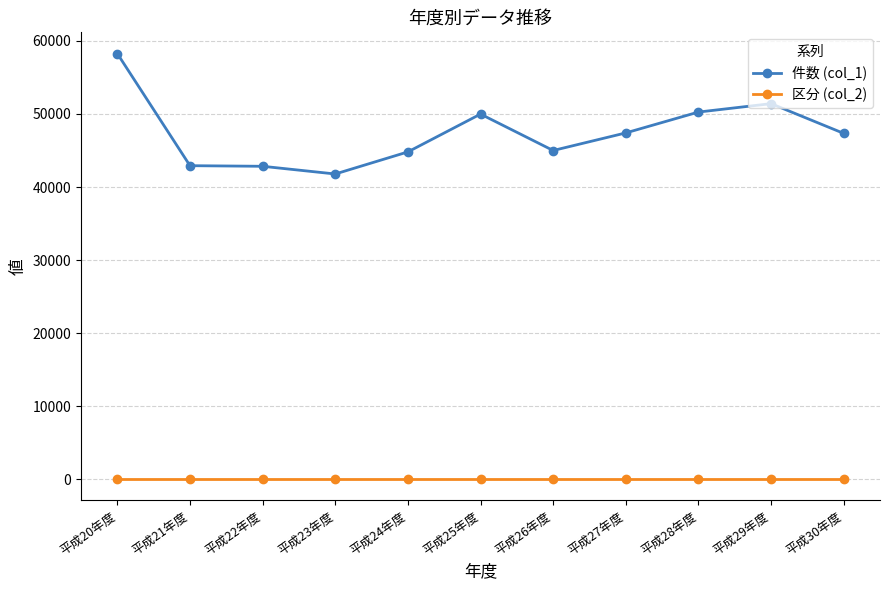

What is the greatest value displayed?

58266